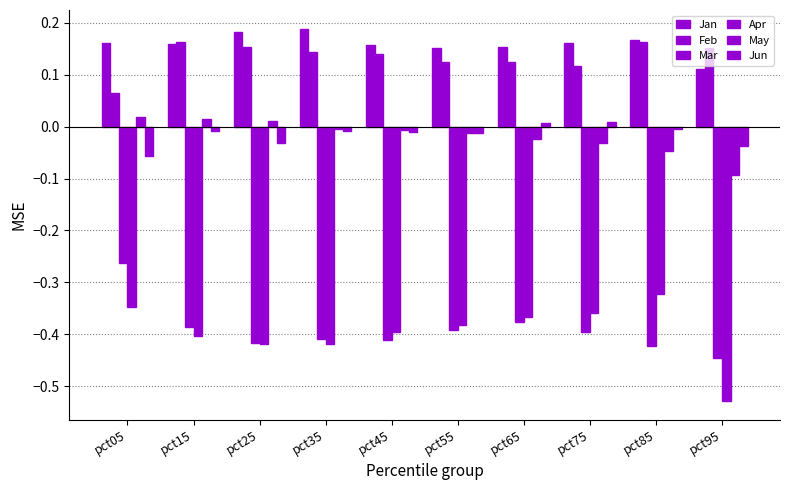

Reading right to left, extract all data points from this chart.

Jan: 0.1	0.2	0.2	0.2	0.2	0.2	0.2	0.2	0.2	0.2
Feb: 0.2	0.2	0.1	0.1	0.1	0.1	0.1	0.2	0.2	0.1
Mar: -0.4	-0.4	-0.4	-0.4	-0.4	-0.4	-0.4	-0.4	-0.4	-0.3
Apr: -0.5	-0.3	-0.4	-0.4	-0.4	-0.4	-0.4	-0.4	-0.4	-0.3
May: -0.1	-0.0	-0.0	-0.0	-0.0	-0.0	-0.0	0.0	0.0	0.0
Jun: -0.0	-0.0	0.0	0.0	-0.0	-0.0	-0.0	-0.0	-0.0	-0.1